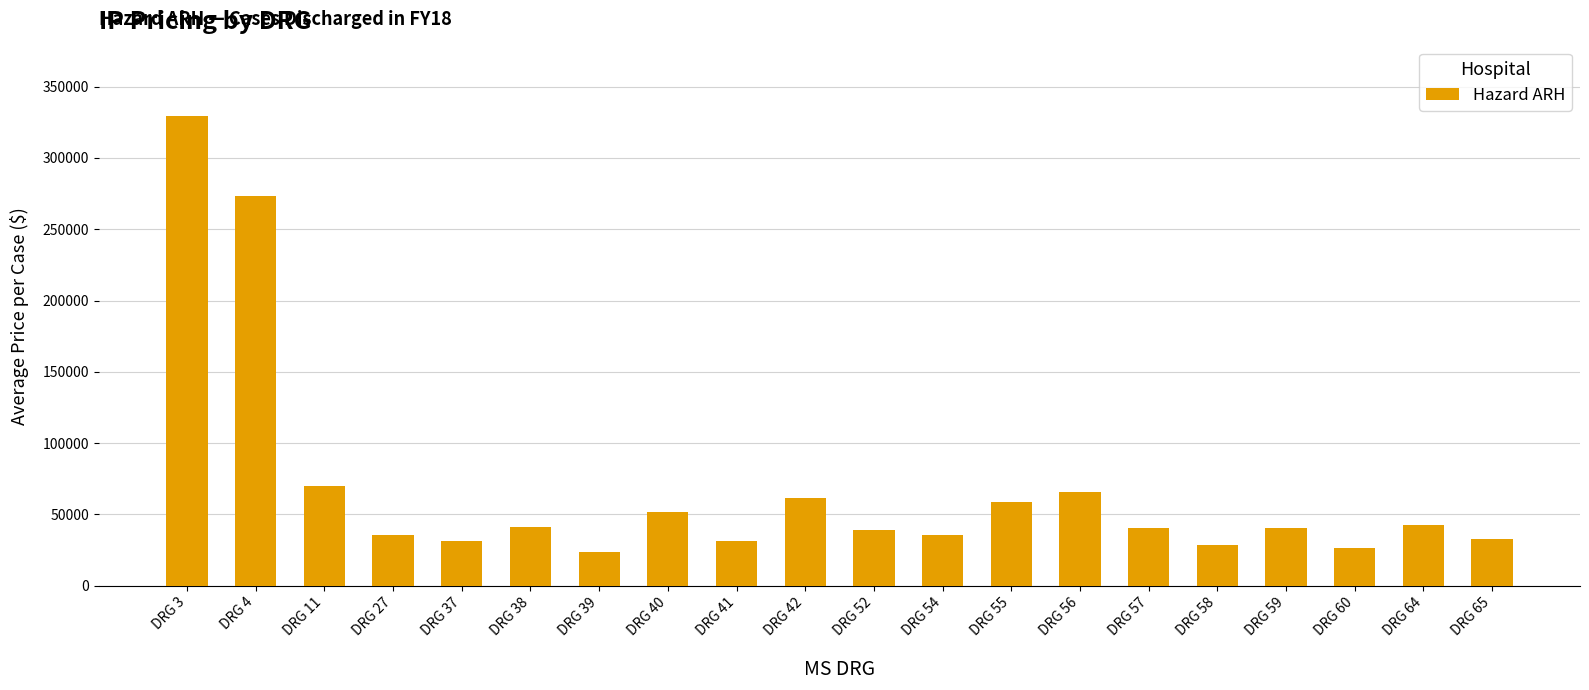

Where is the data nearest to the value 176617?

DRG 4